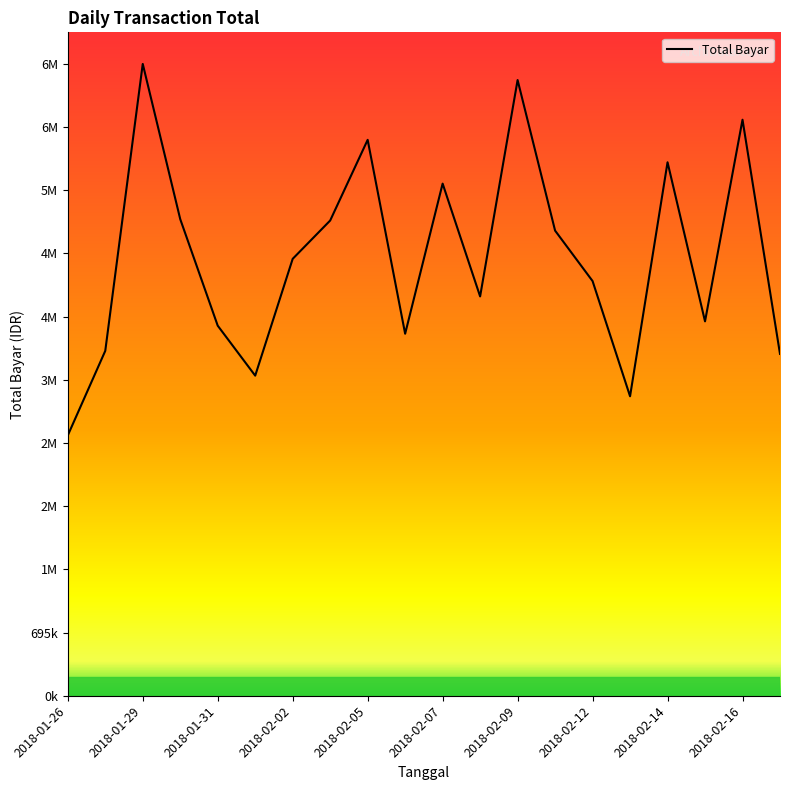

Does the chart have visible grid lines?

No